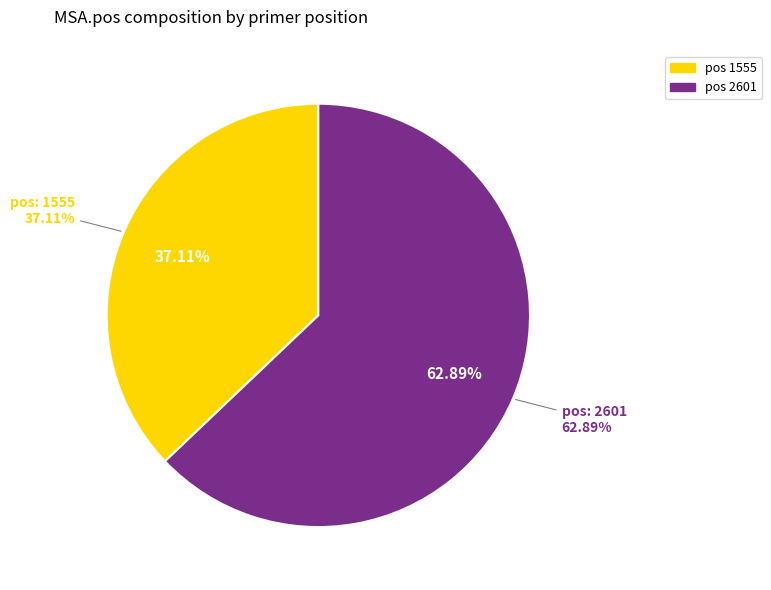

Rank the categories by value from lowest to highest.

1555, 2601